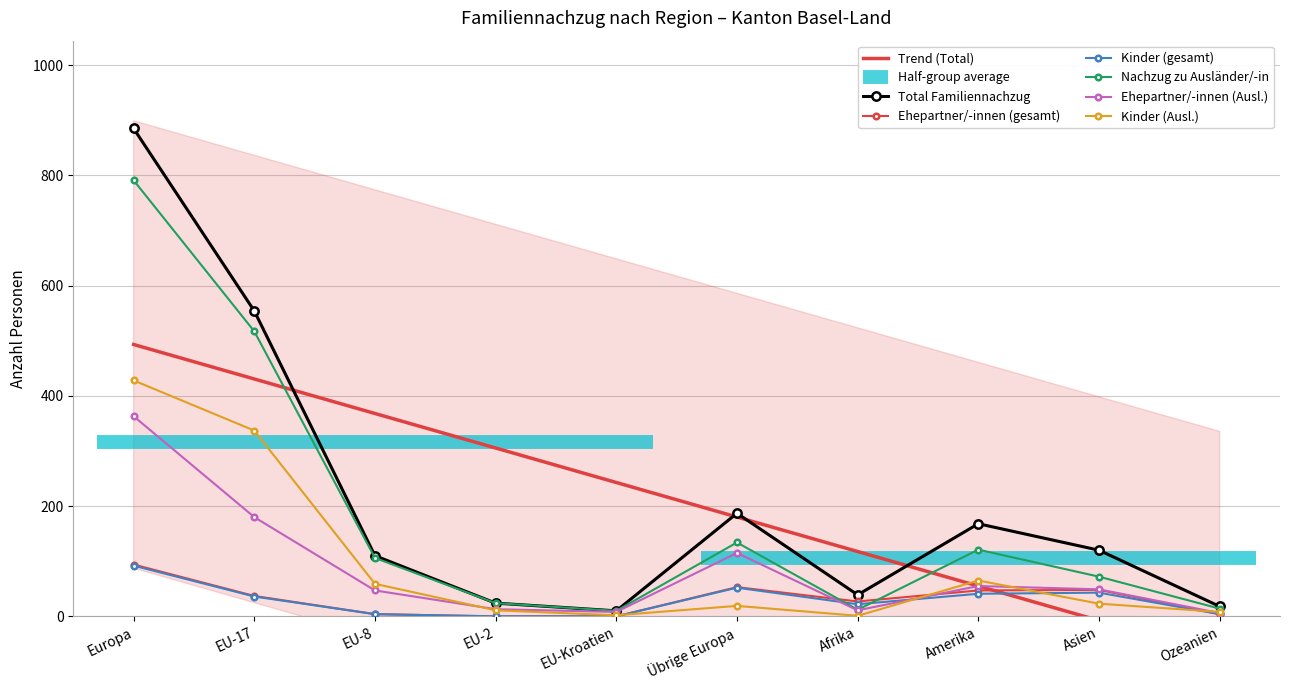

Is it true that Ehepartner/-innen (Ausl.) equals 180 at EU-17?

True